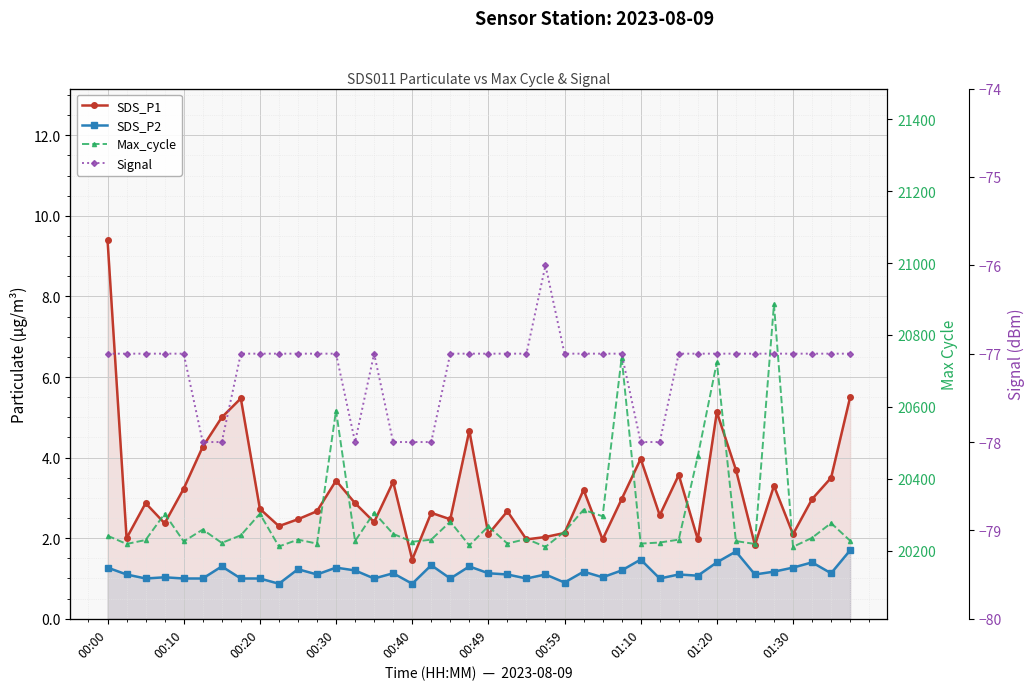

What is the average value of the SDS_P1 series?

3.2